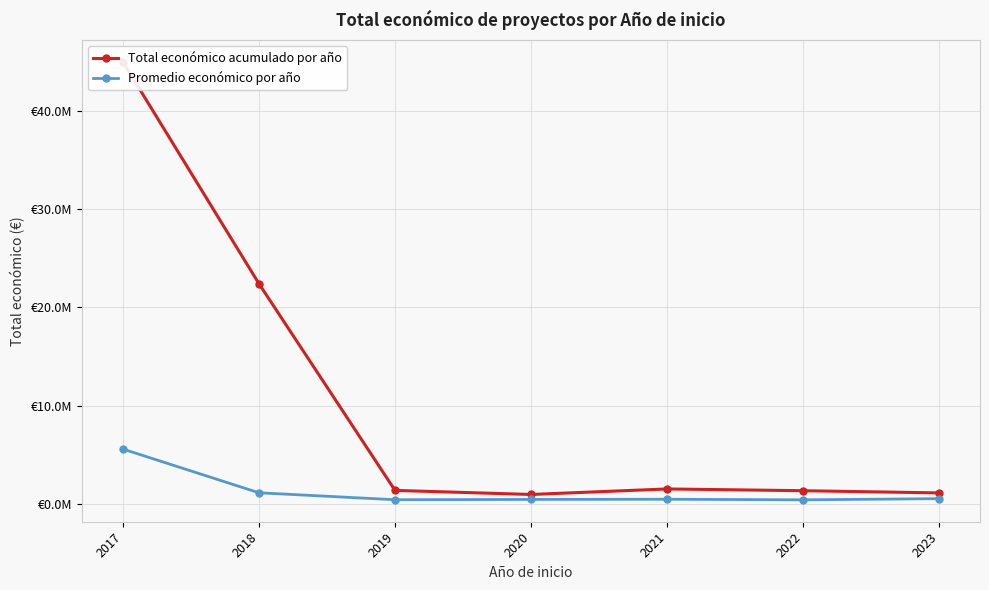

What is the sum of the Total económico acumulado por año values at 2021 and 2019?

2989527.0